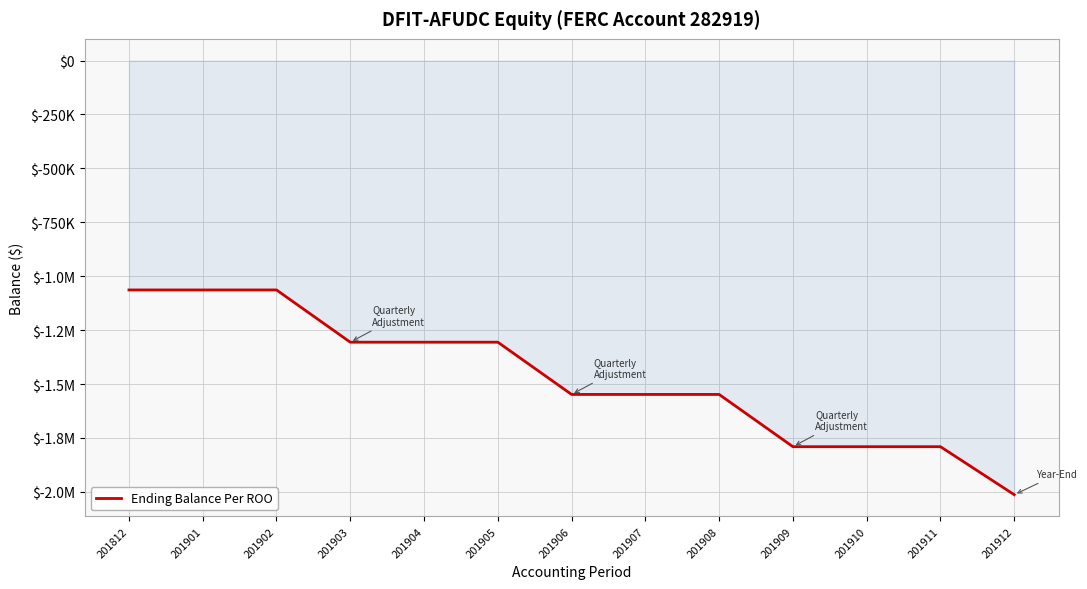

At which label does the data first exceed -1548308?

201812